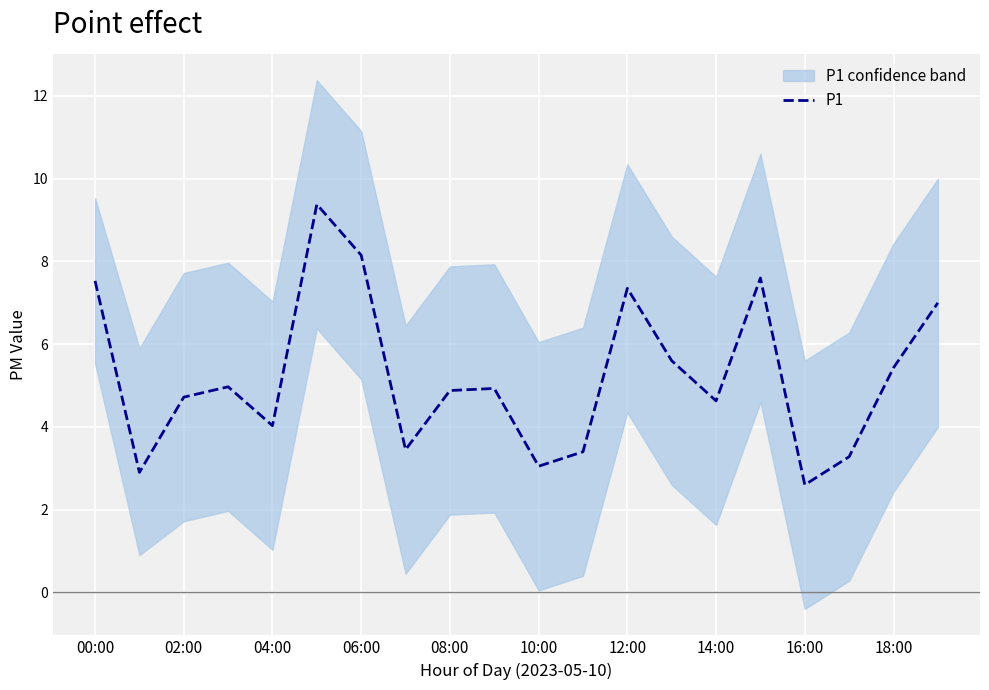

What is the label of the 20th point from the left?

19